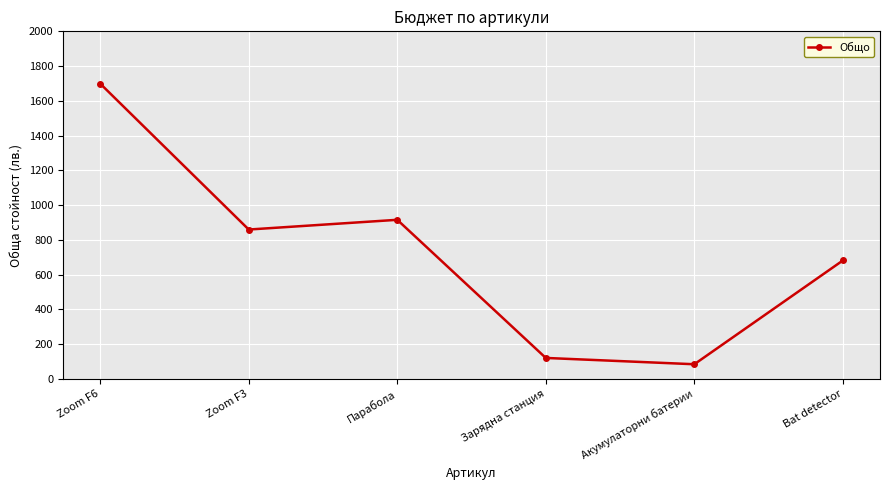

Reading right to left, extract all data points from this chart.

Bat detector=680.9	Акумулаторни батерии=83.5	Зарядна станция=119.8	Парабола=915.0	Zoom F3=859.0	Zoom F6=1699.0